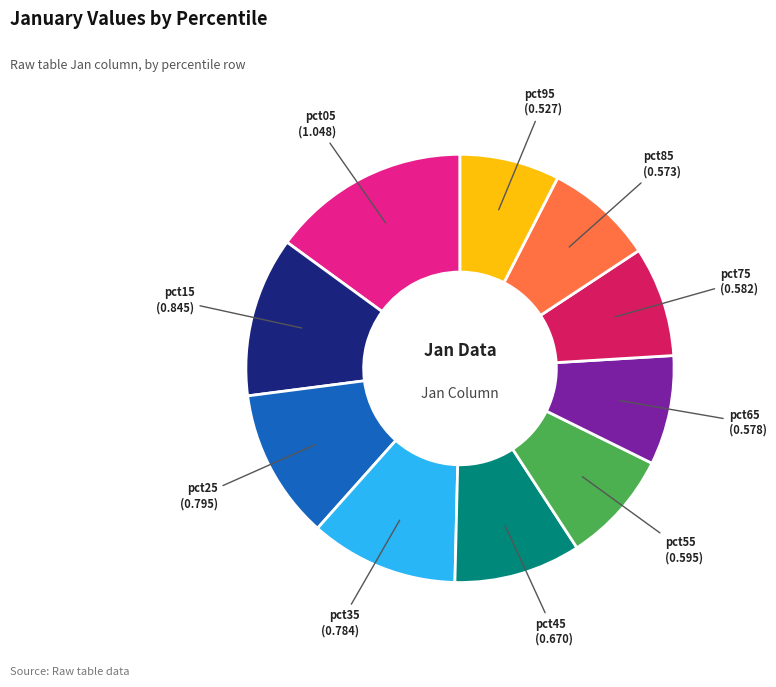

Does any single category account for the majority?

No